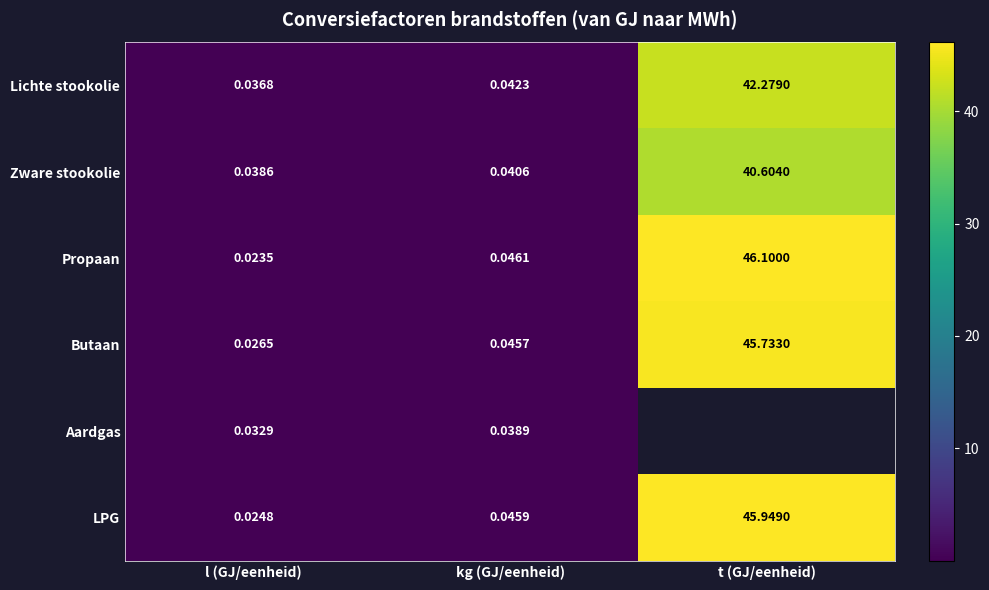

At which label does Lichte stookolie reach its minimum?

l (GJ/eenheid)